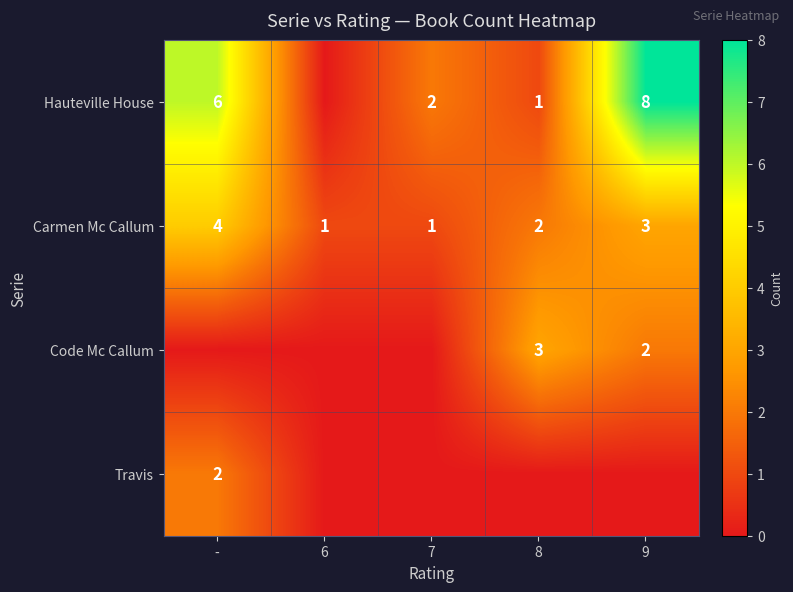

Count the number of categories in the chart.

5